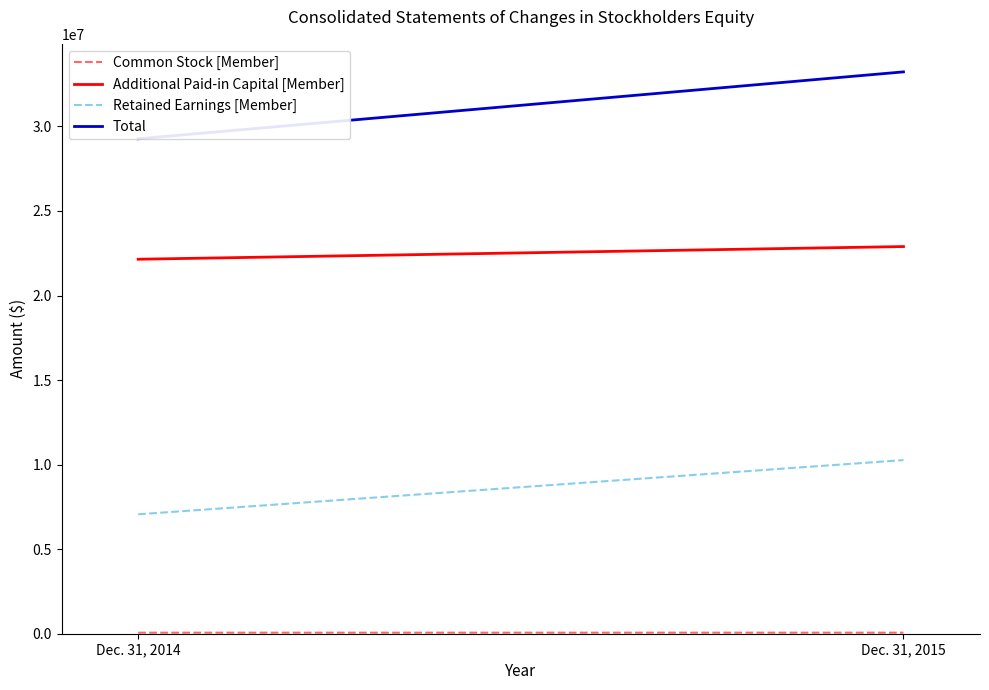

How many lines are shown in the chart?

4